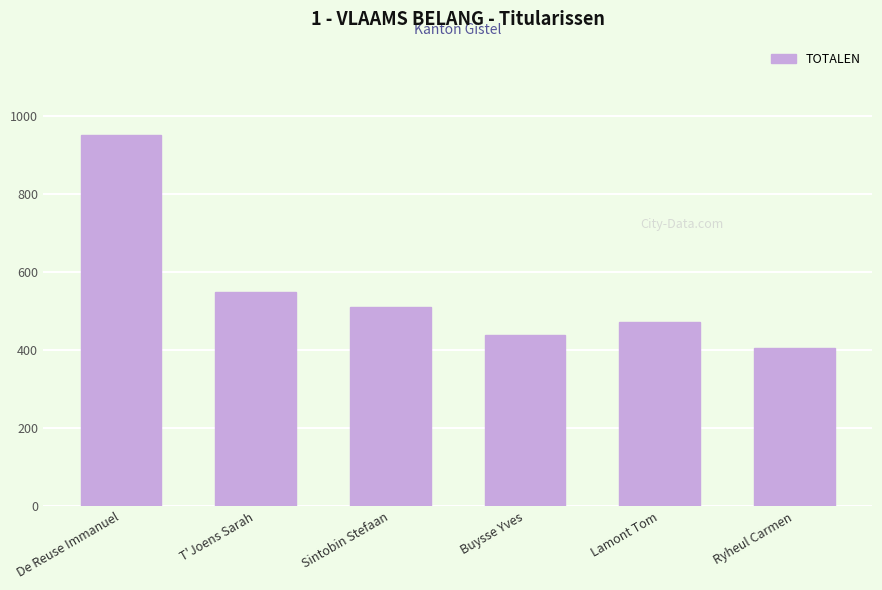

Reading left to right, list all the values displayed in this chart.

953	549	511	439	473	407